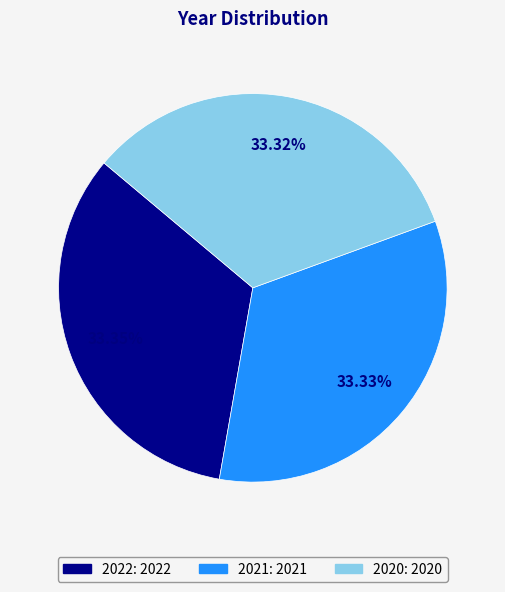

To the nearest percent, what portion does 2021 represent?

33%